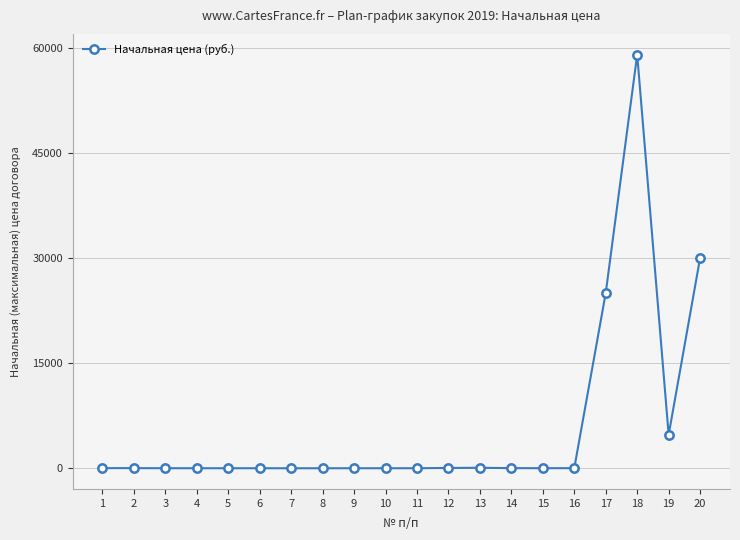

Count the number of data series in this chart.

1